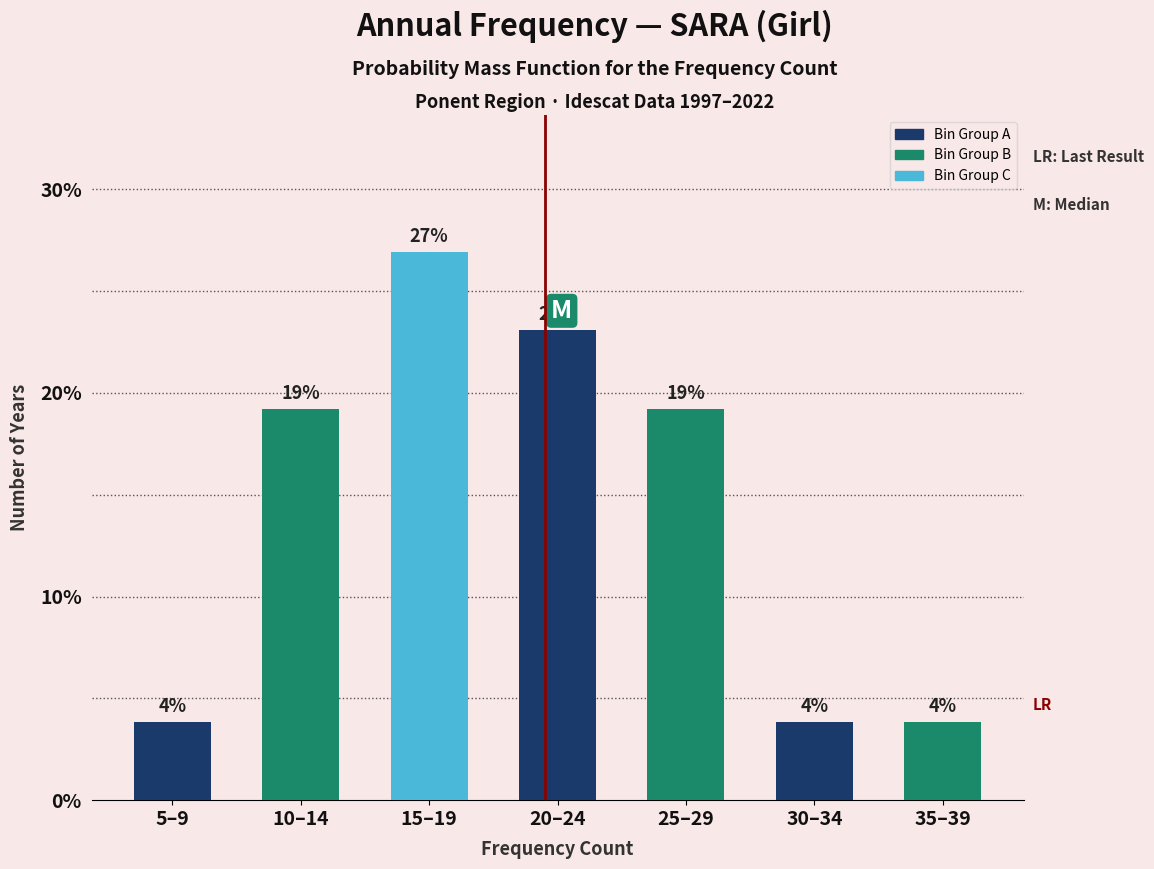

Are the bars horizontal?

No